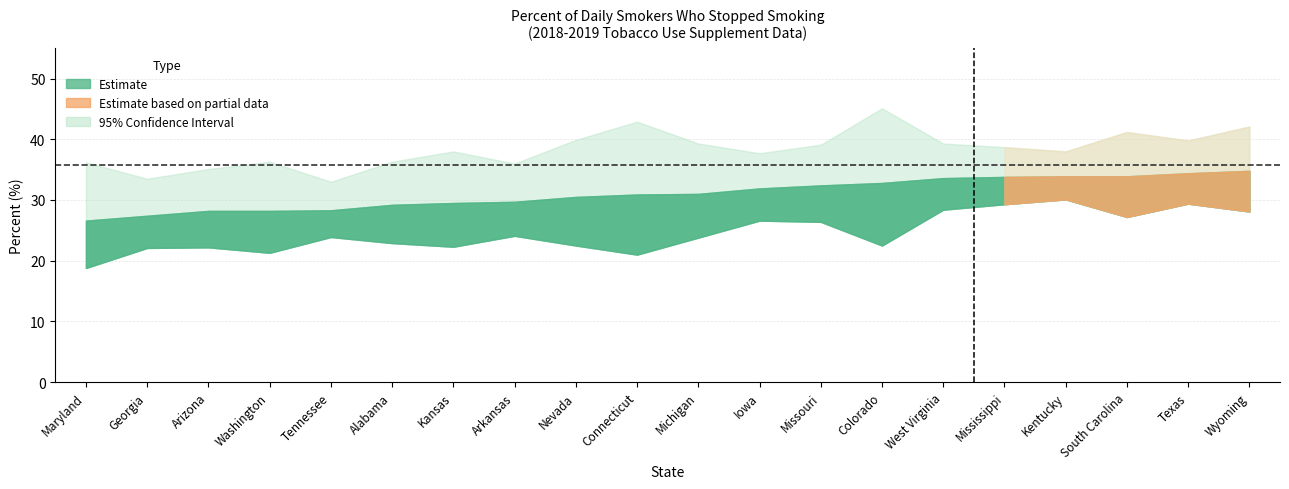

Rank the series by their average value, from highest to lowest.

Upper 95% CI, Percent, Lower 95% CI